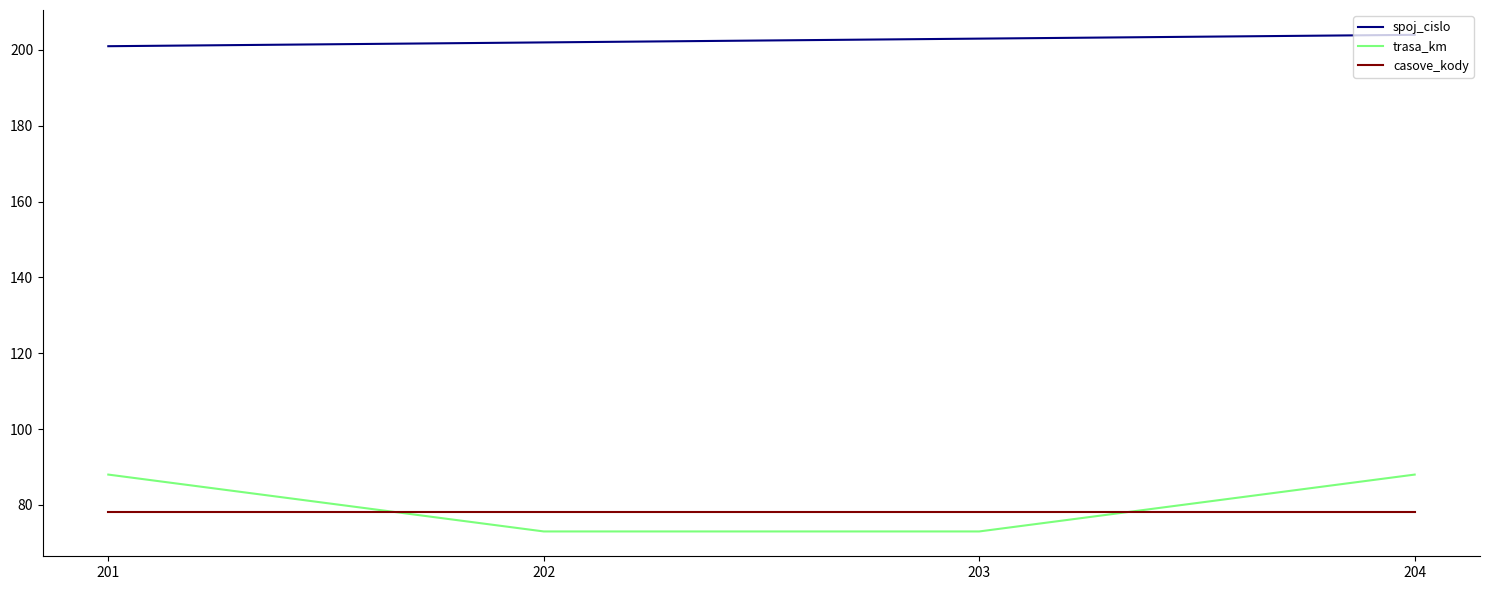

What are all the series names shown in the legend?

spoj_cislo, trasa_km, casove_kody